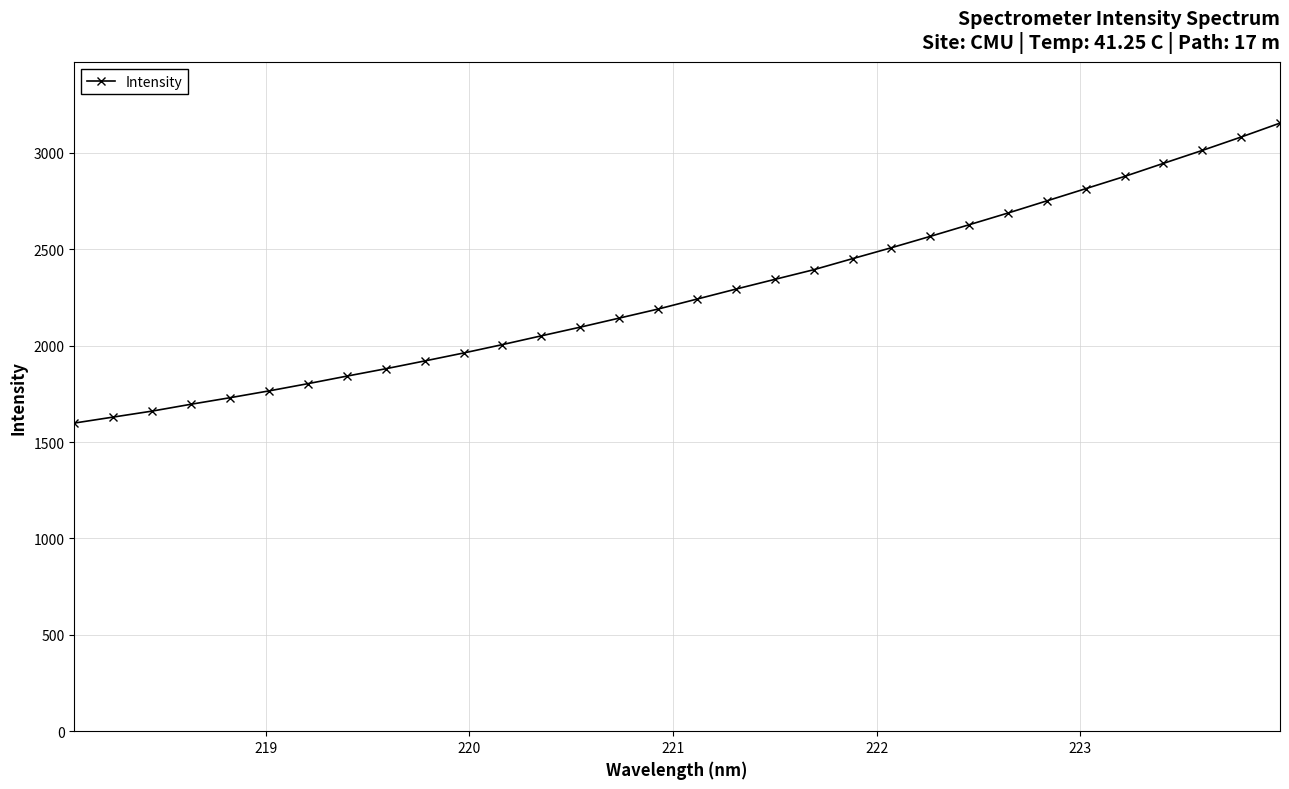

What is the average value?

2272.9